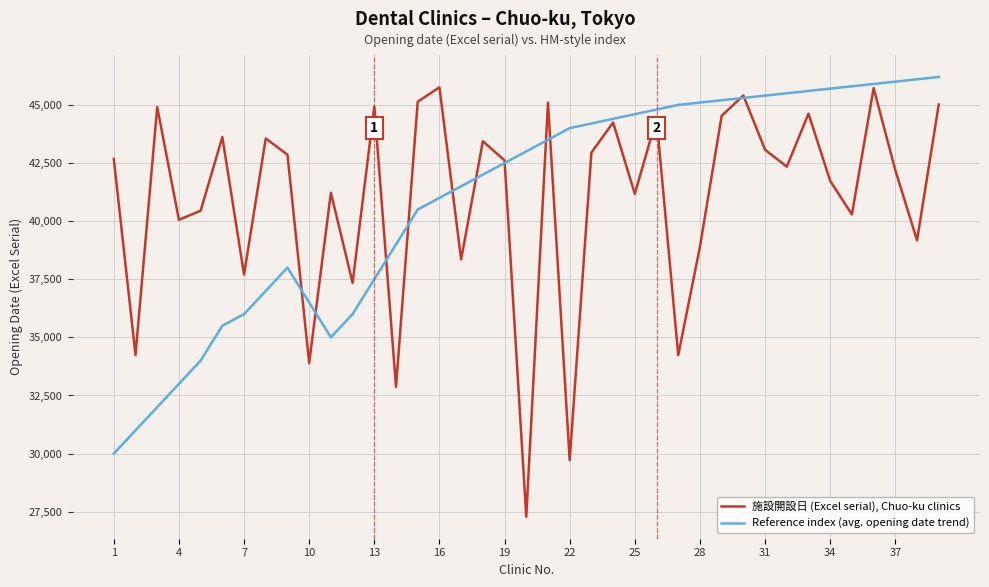

Does the chart have visible grid lines?

Yes